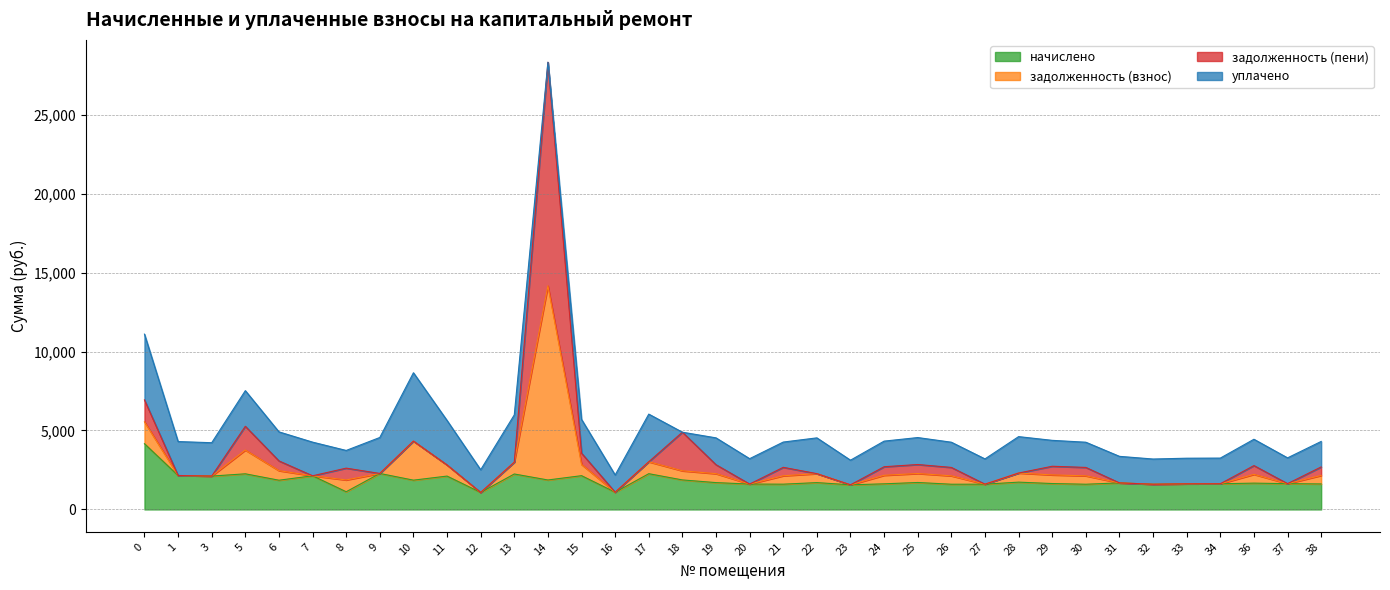

What is the lowest value of the начислено series?

1076.6